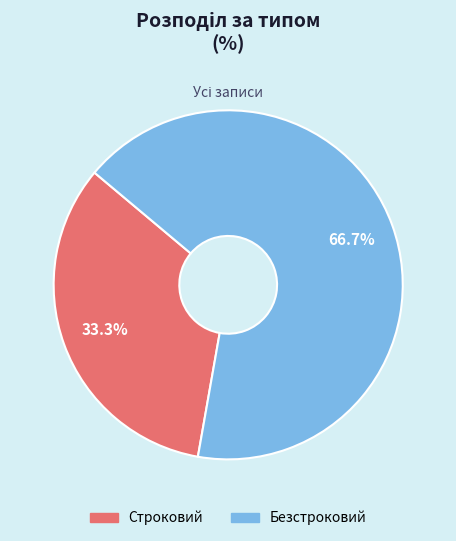

Is Безстроковий the majority of the pie?

Yes